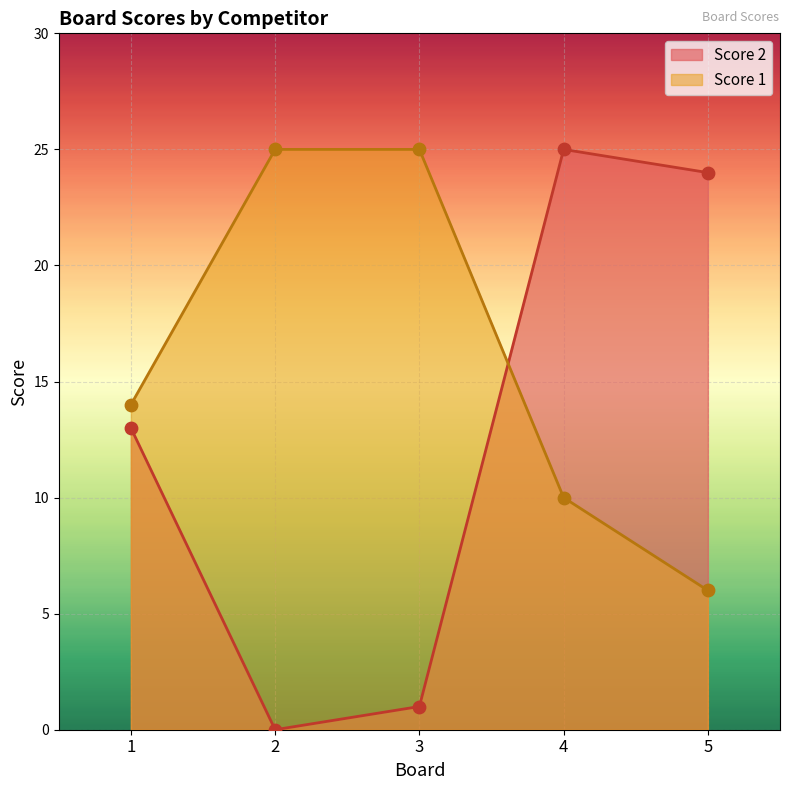

At which category is the sum across all series the highest?

4